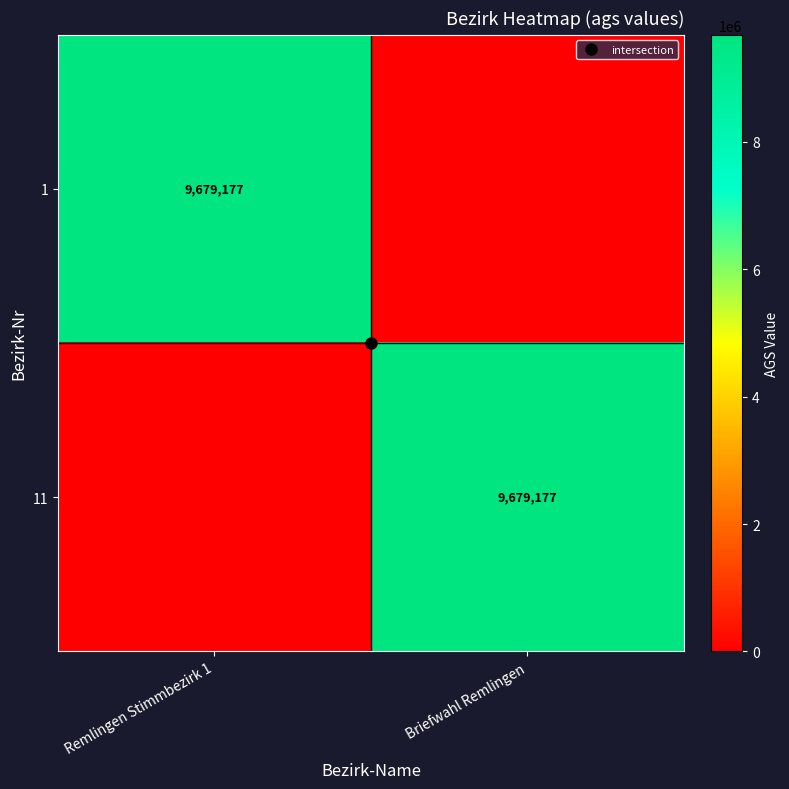

True or false: 1 has a value of 0 at Briefwahl Remlingen.

True